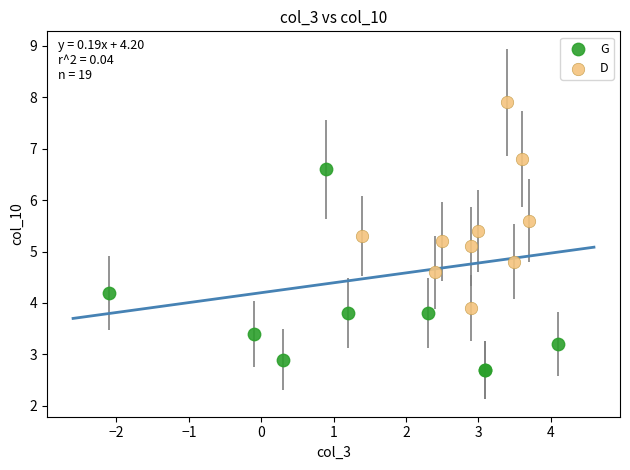

Which series contains the lowest Y value?

G